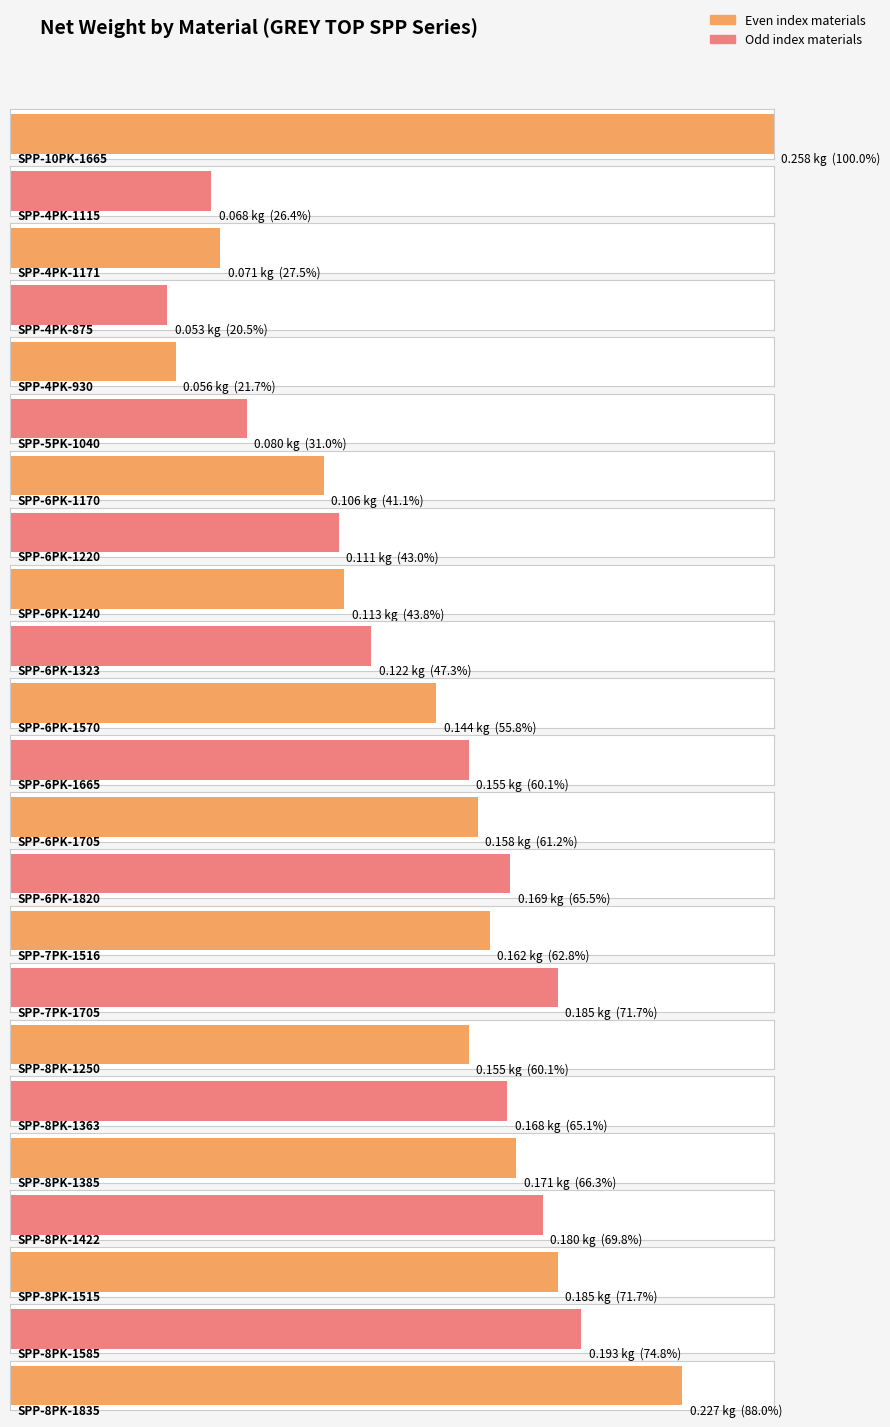

Reading right to left, what are all the values shown in this chart?

SPP-8PK-1835=0.2	SPP-8PK-1585=0.2	SPP-8PK-1515=0.2	SPP-8PK-1422=0.2	SPP-8PK-1385=0.2	SPP-8PK-1363=0.2	SPP-8PK-1250=0.2	SPP-7PK-1705=0.2	SPP-7PK-1516=0.2	SPP-6PK-1820=0.2	SPP-6PK-1705=0.2	SPP-6PK-1665=0.2	SPP-6PK-1570=0.1	SPP-6PK-1323=0.1	SPP-6PK-1240=0.1	SPP-6PK-1220=0.1	SPP-6PK-1170=0.1	SPP-5PK-1040=0.1	SPP-4PK-930=0.1	SPP-4PK-875=0.1	SPP-4PK-1171=0.1	SPP-4PK-1115=0.1	SPP-10PK-1665=0.3